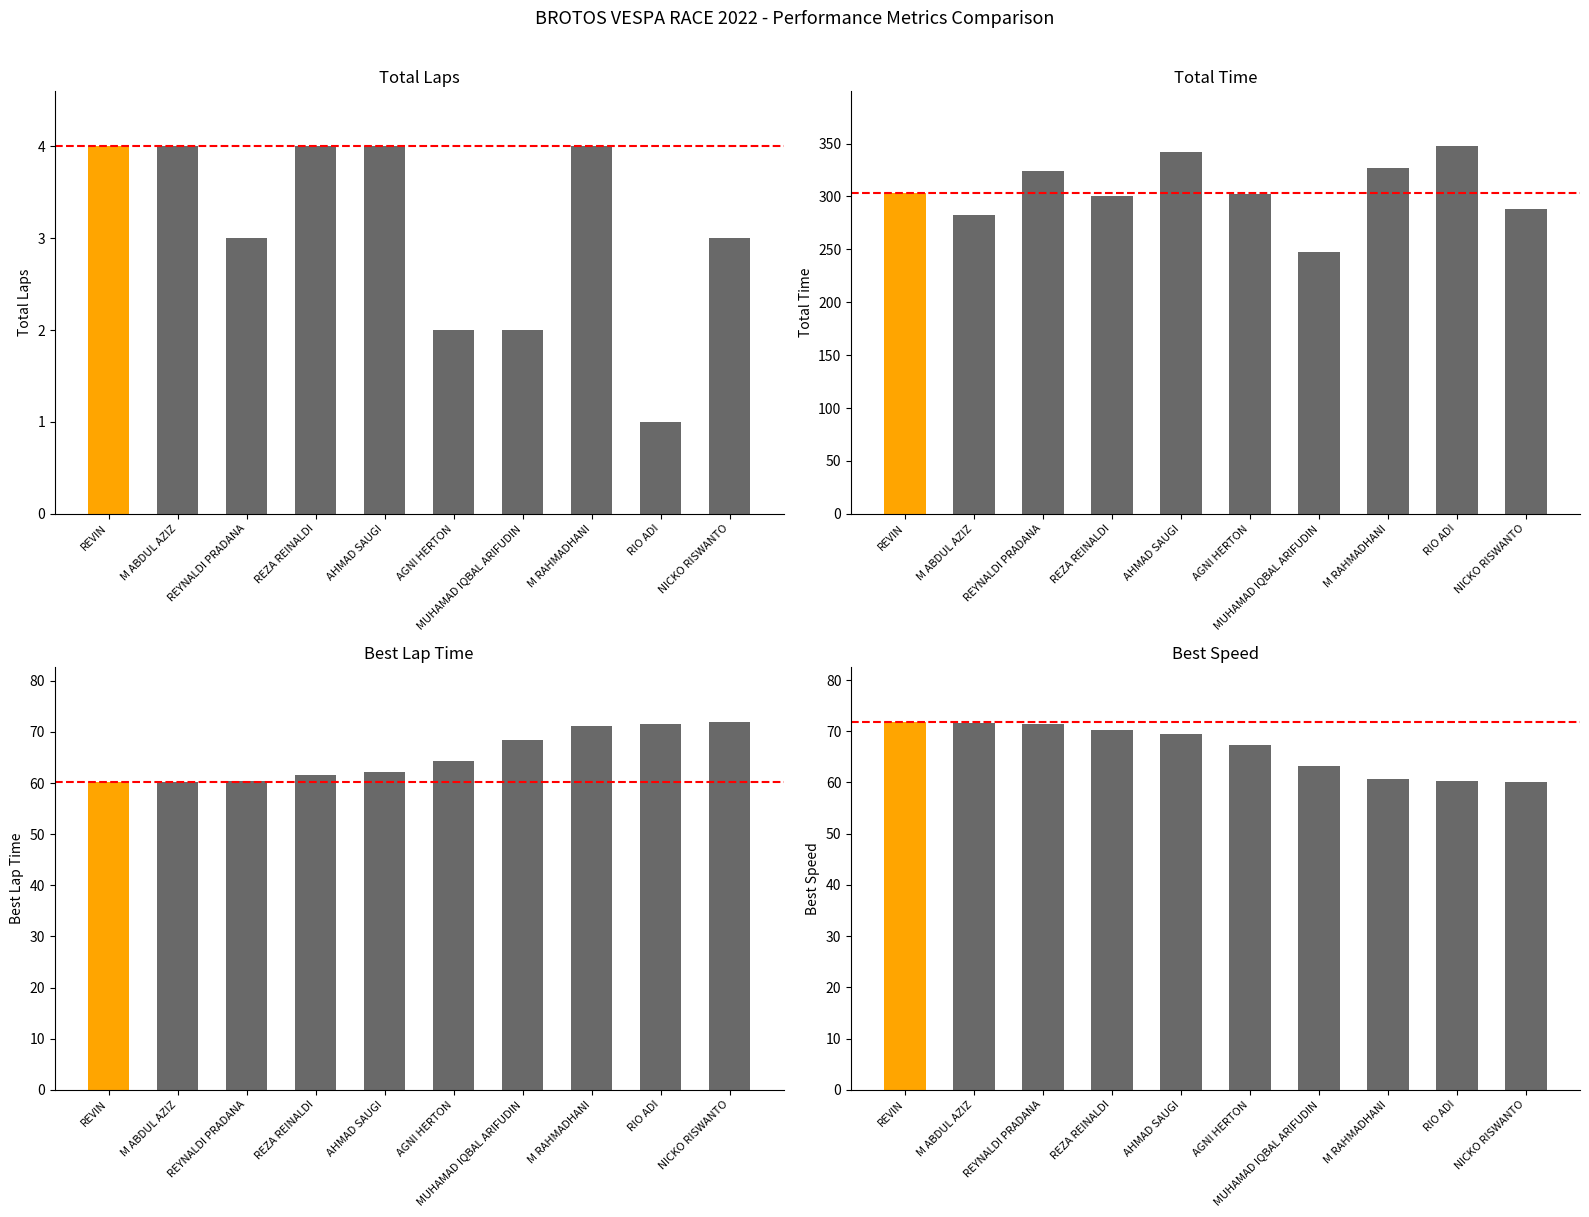

Reading left to right, what are all the values shown in this chart?

Total Laps: 4.0	4.0	3.0	4.0	4.0	2.0	2.0	4.0	1.0	3.0
Total Time: 302.9	282.6	324.1	300.6	341.8	302.2	247.5	326.4	347.2	288.0
Best Lap Time: 60.2	60.3	60.5	61.5	62.2	64.3	68.4	71.1	71.6	71.9
Best Speed: 71.7	71.6	71.5	70.2	69.4	67.2	63.2	60.8	60.3	60.1